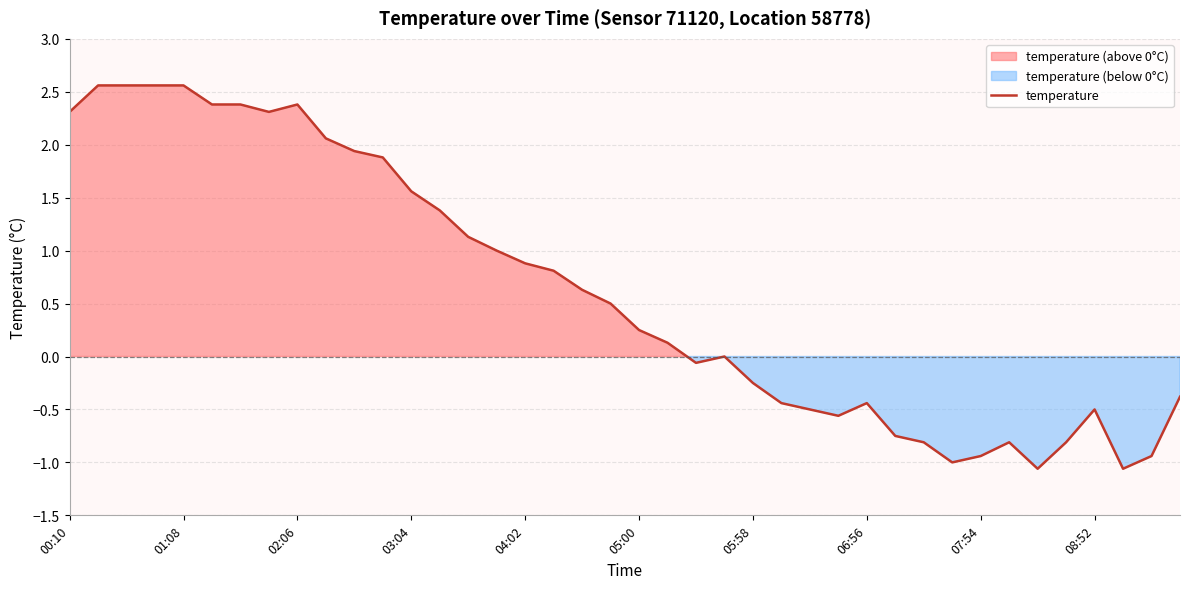

What is the lowest value of the temperature series?

-1.1